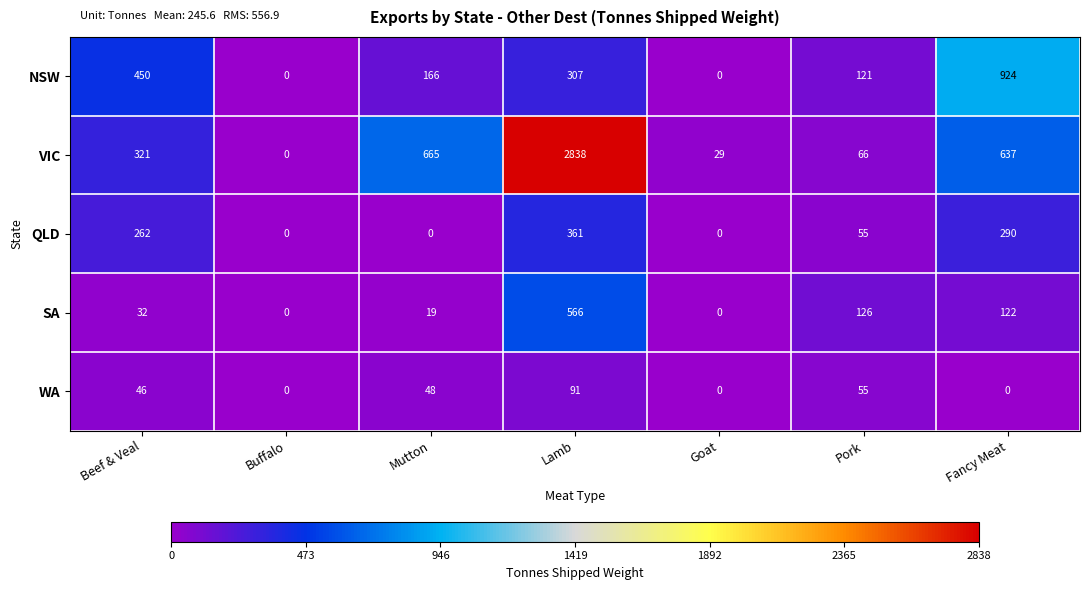

At which category is the sum across all series the highest?

Lamb